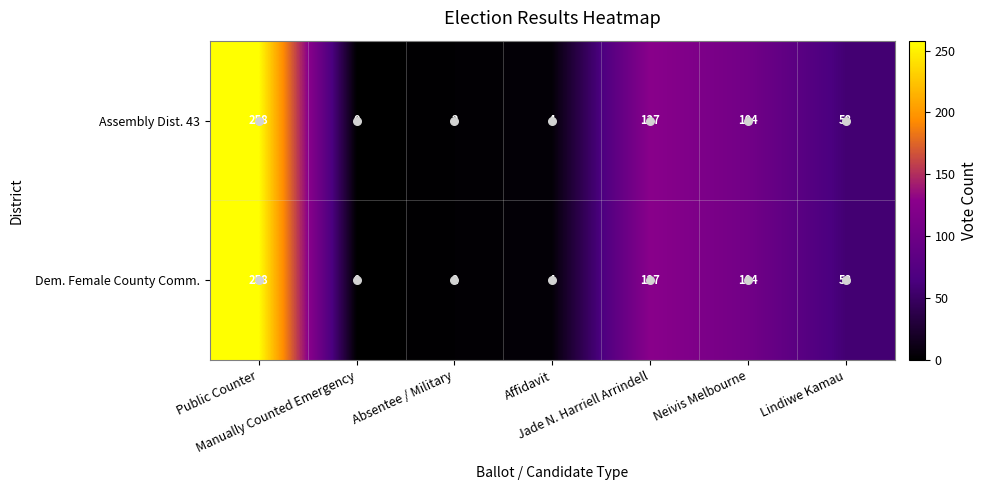

What is the difference between the second highest and minimum values in the Dem. Female County Comm. series?

127